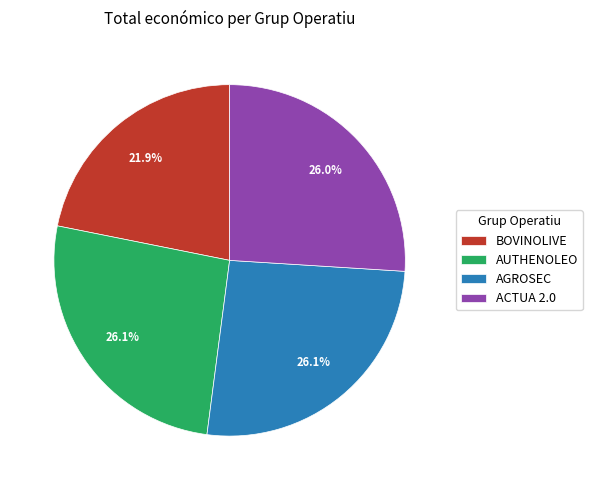

True or false: BOVINOLIVE accounts for 32% of the total.

False